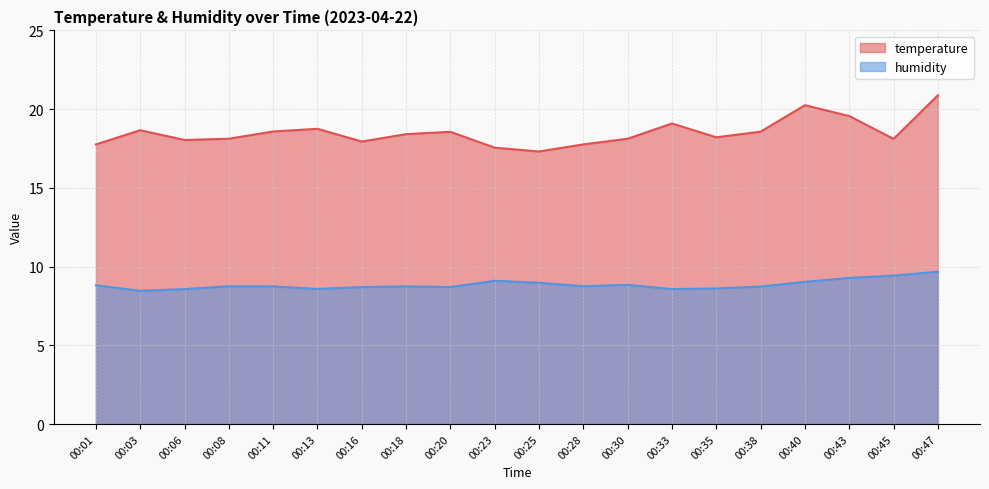

What is the difference between the maximum and minimum values in the temperature series?

3.6